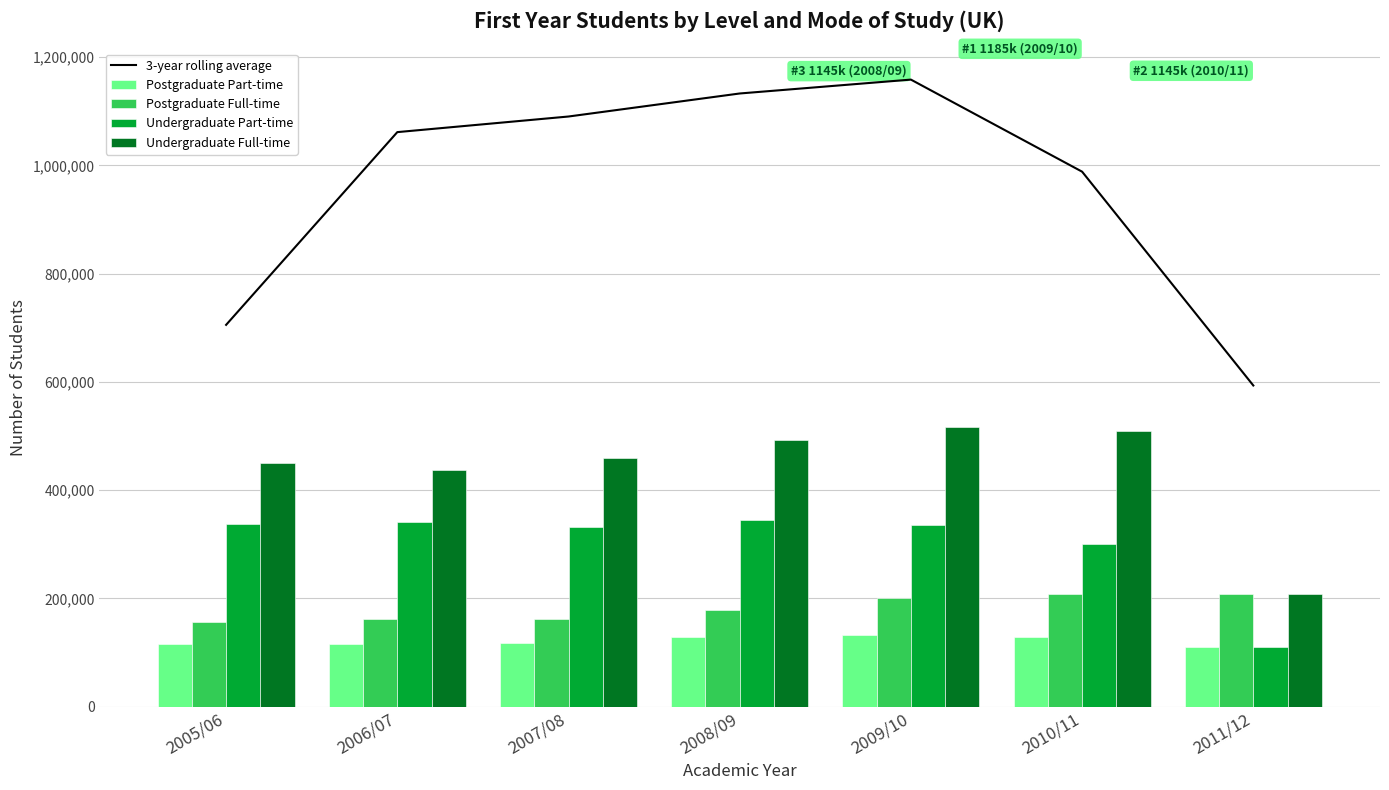

Which series has the largest total across all categories?

3-year rolling average